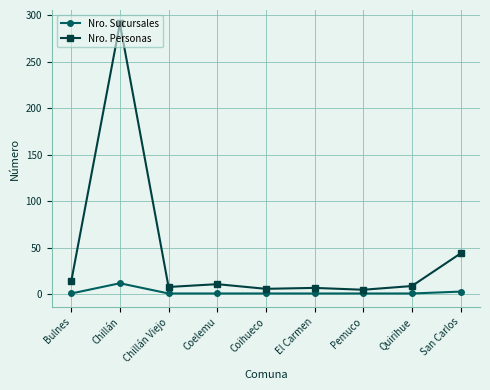

What is the sum of all Nro. Sucursales values?

22